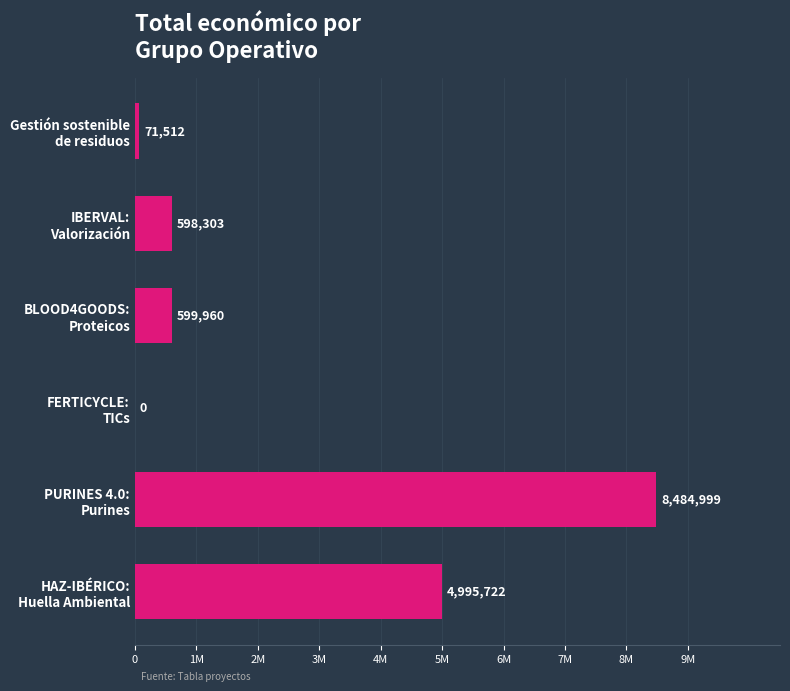

Are the bars horizontal?

Yes